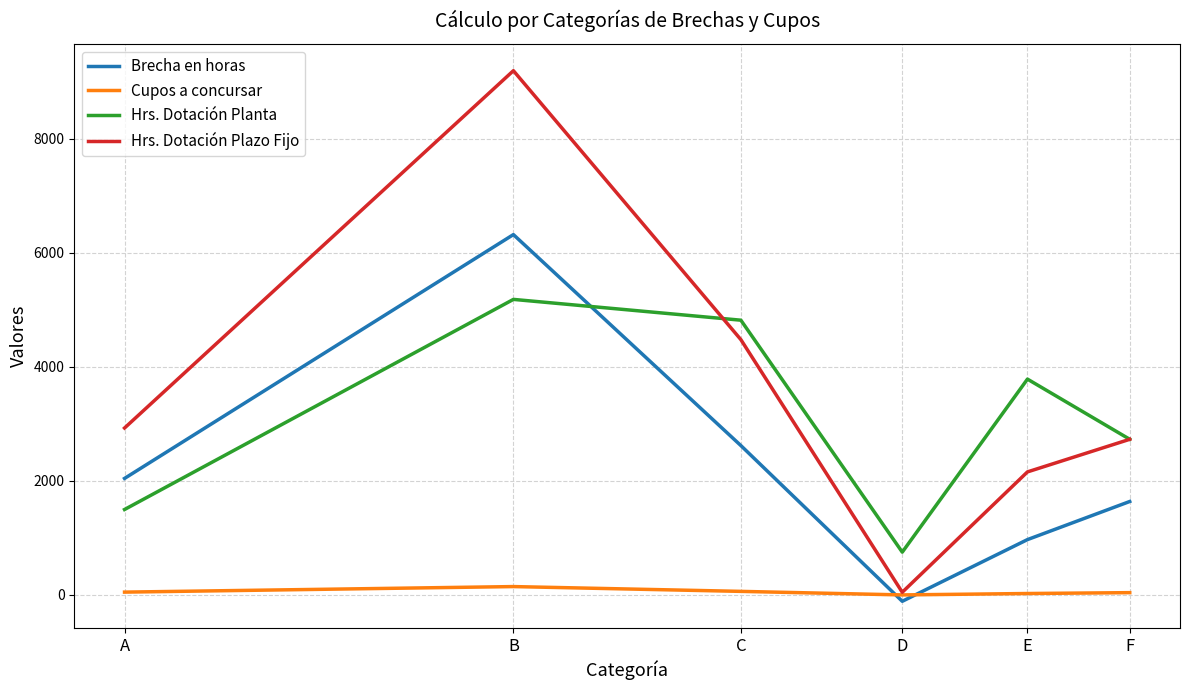

Which series has the largest total across all categories?

Hrs. Dotación Plazo Fijo